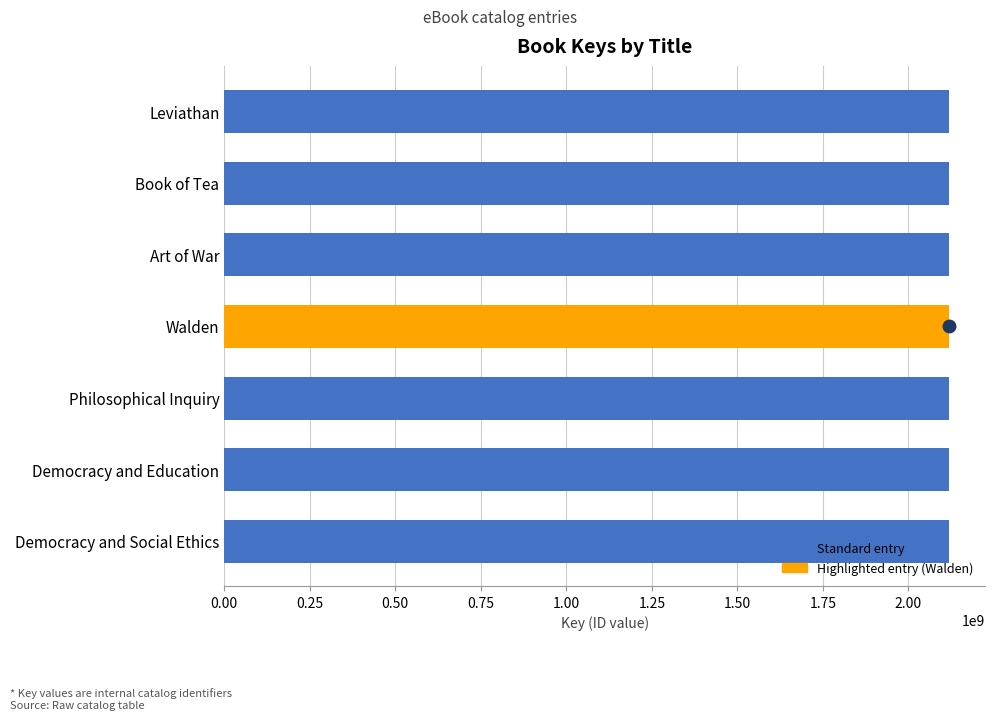

What is the greatest value displayed?

2117871458